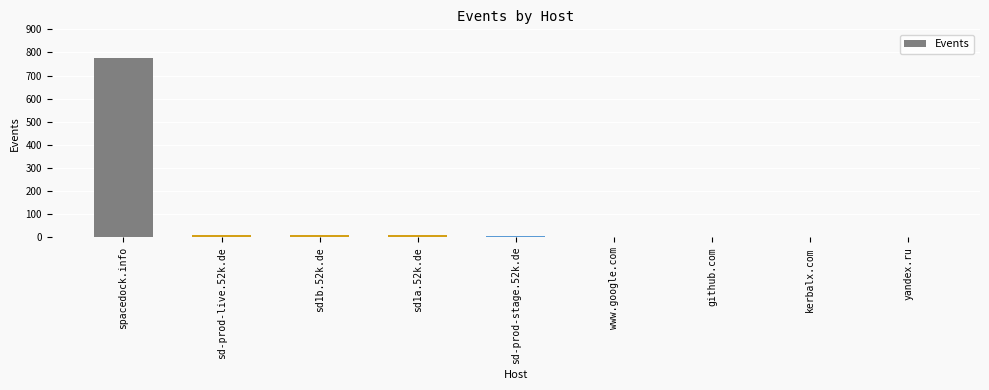

Does the chart contain stacked bars?

No